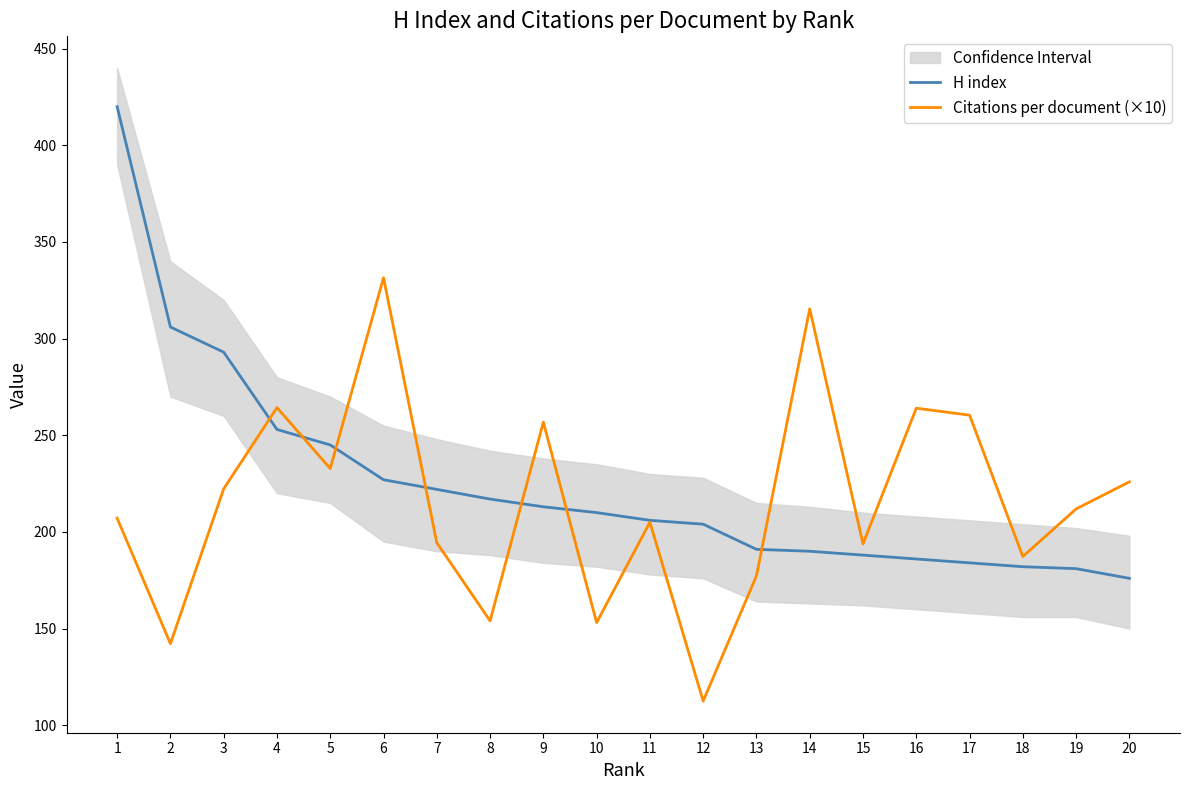

Which category has the highest value in the H index series?

1